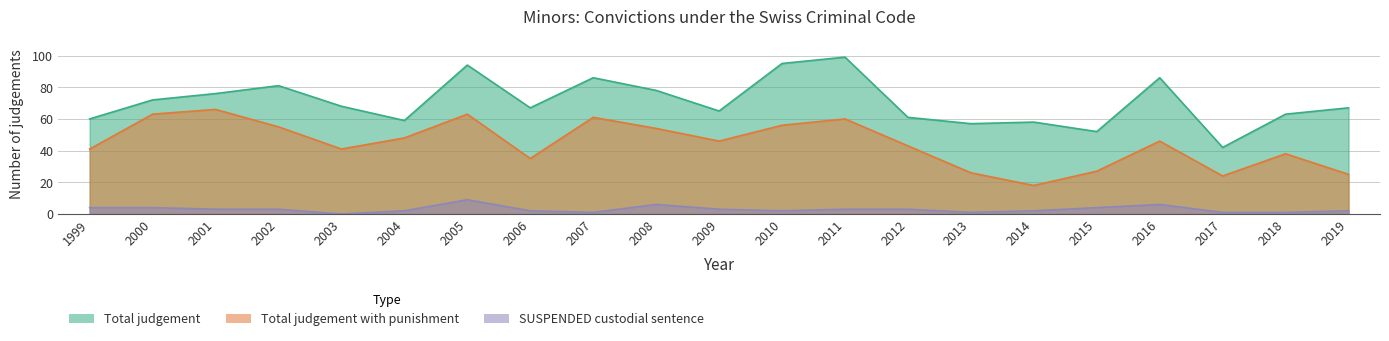

List the series in order of their peak value, lowest first.

SUSPENDED custodial sentence, Total judgement with punishment, Total judgement